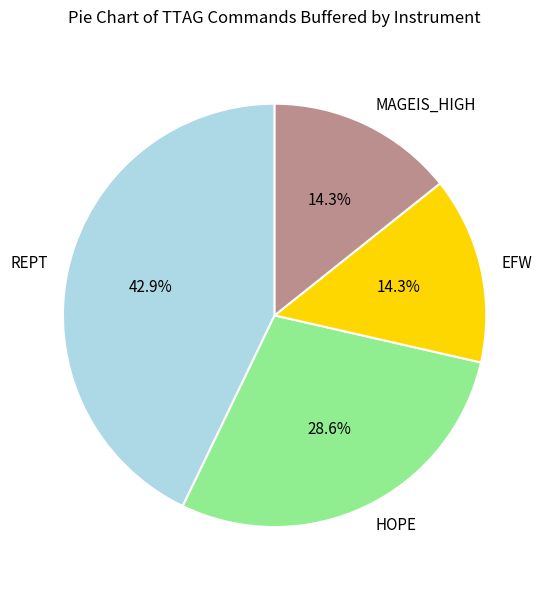

Which slice is the largest?

REPT